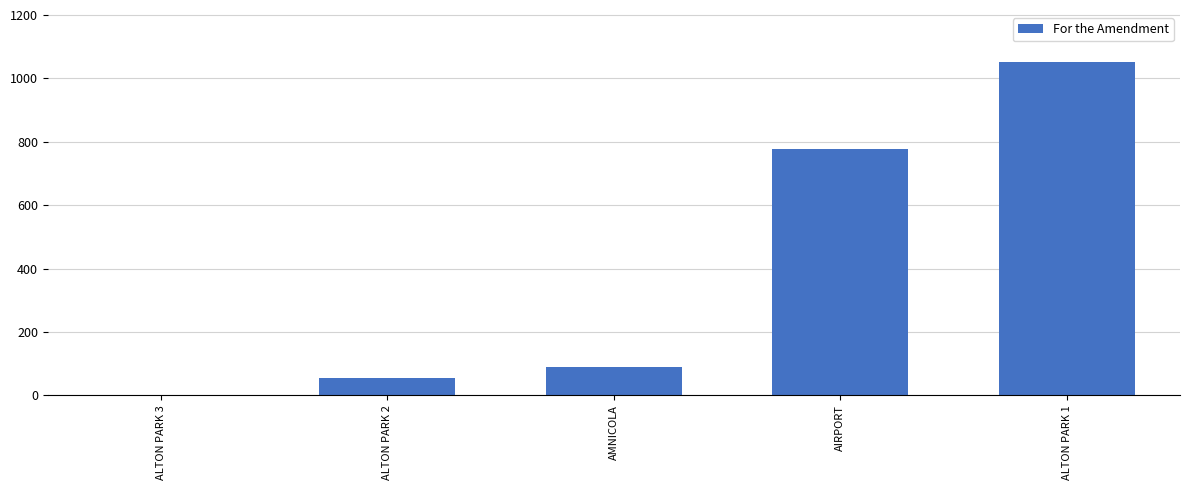

What is the approximate value at AMNICOLA?

90